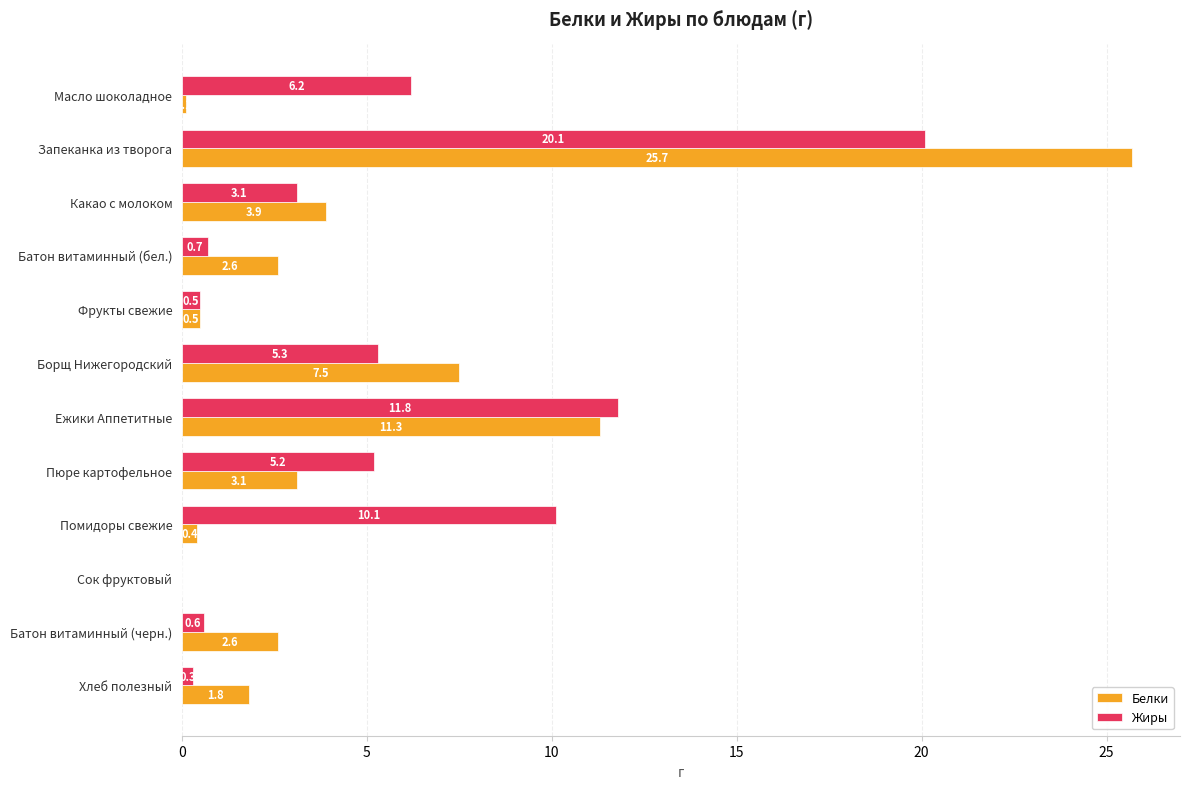

Is it true that Белки equals 0.5 at Фрукты свежие?

True